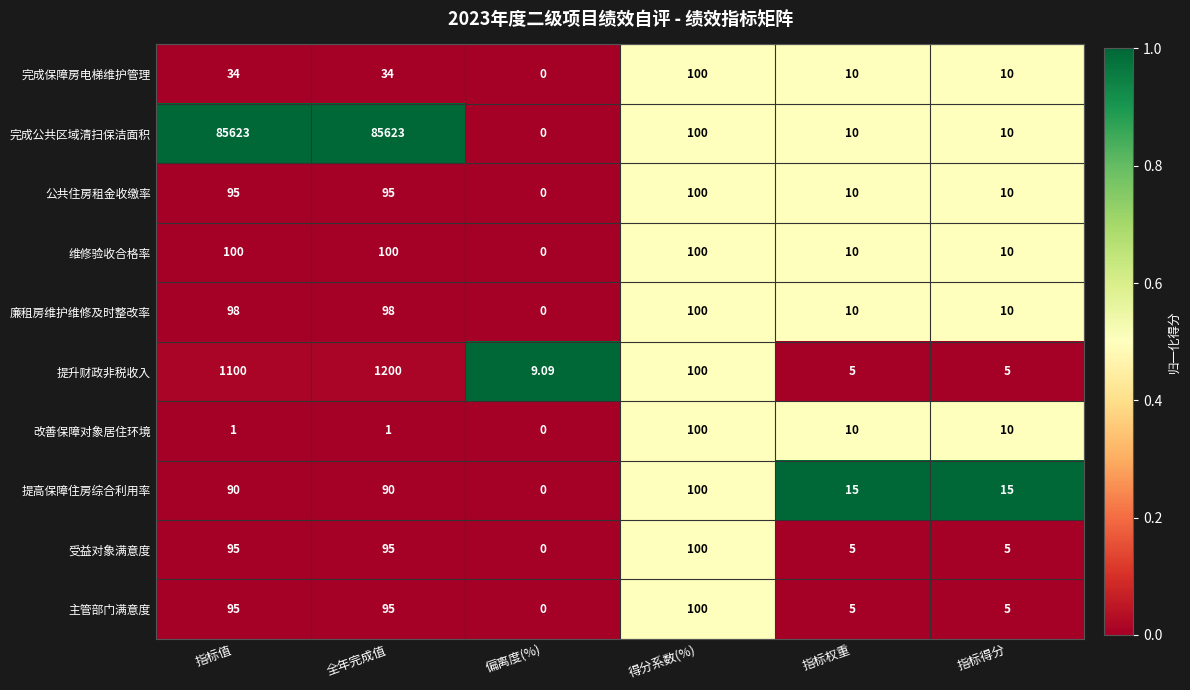

Where does the 完成公共区域清扫保洁面积 series first go above 100?

指标值